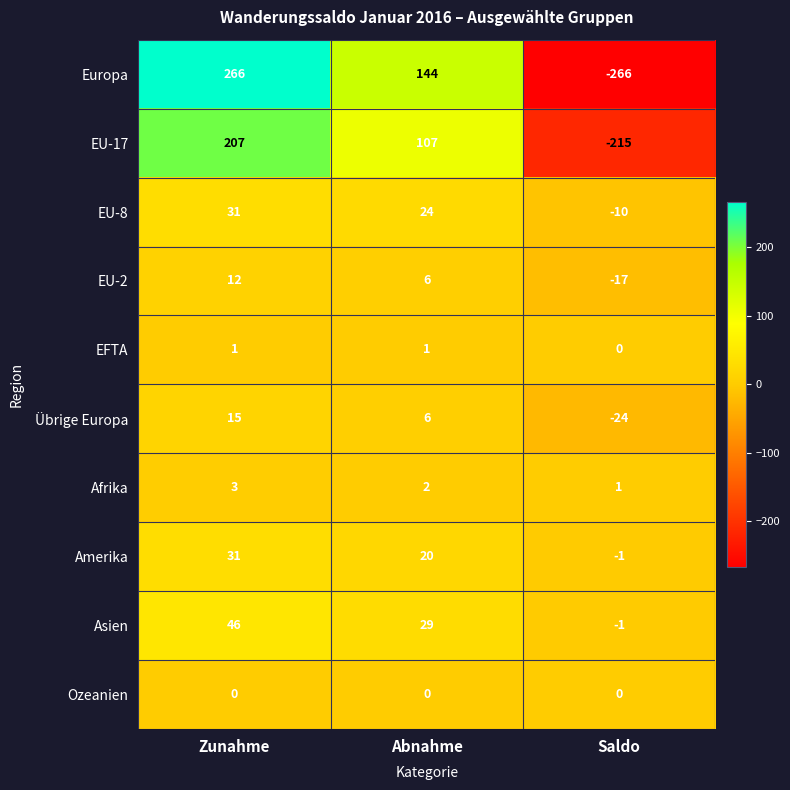

Which series has the largest total across all categories?

Europa